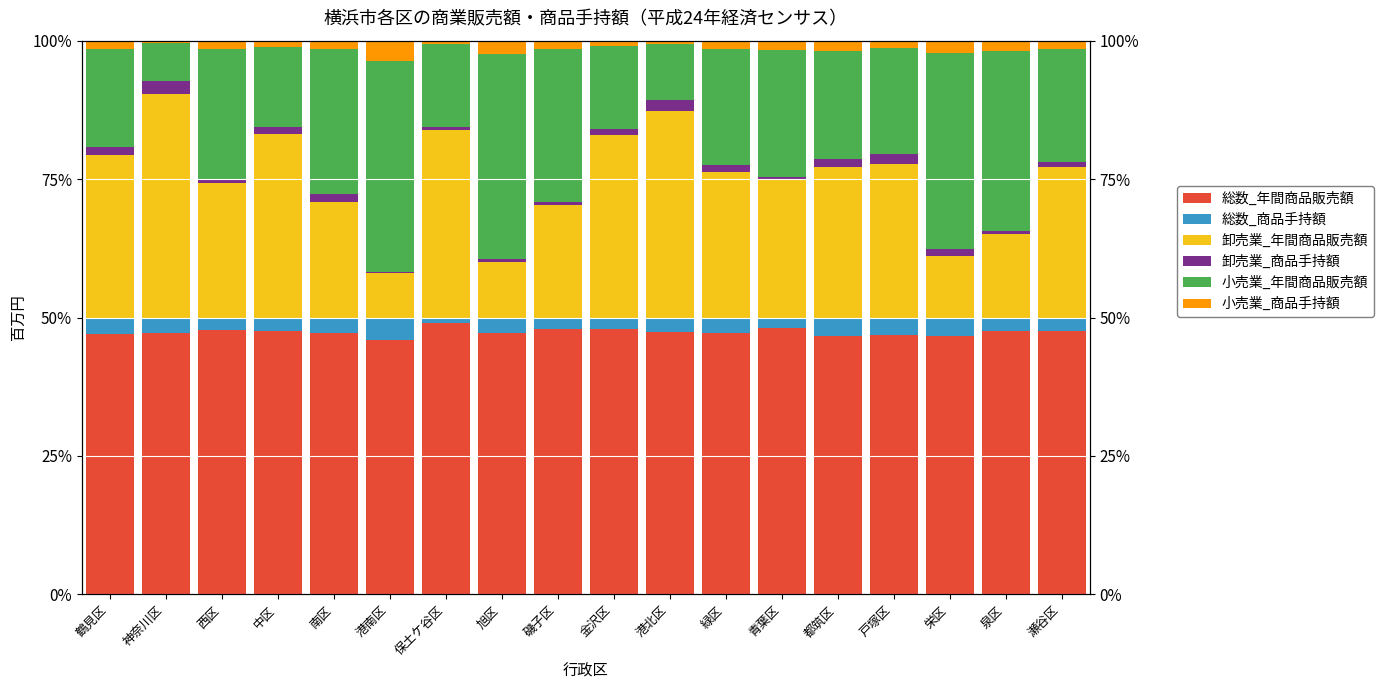

What position from the right is 鶴見区?

18